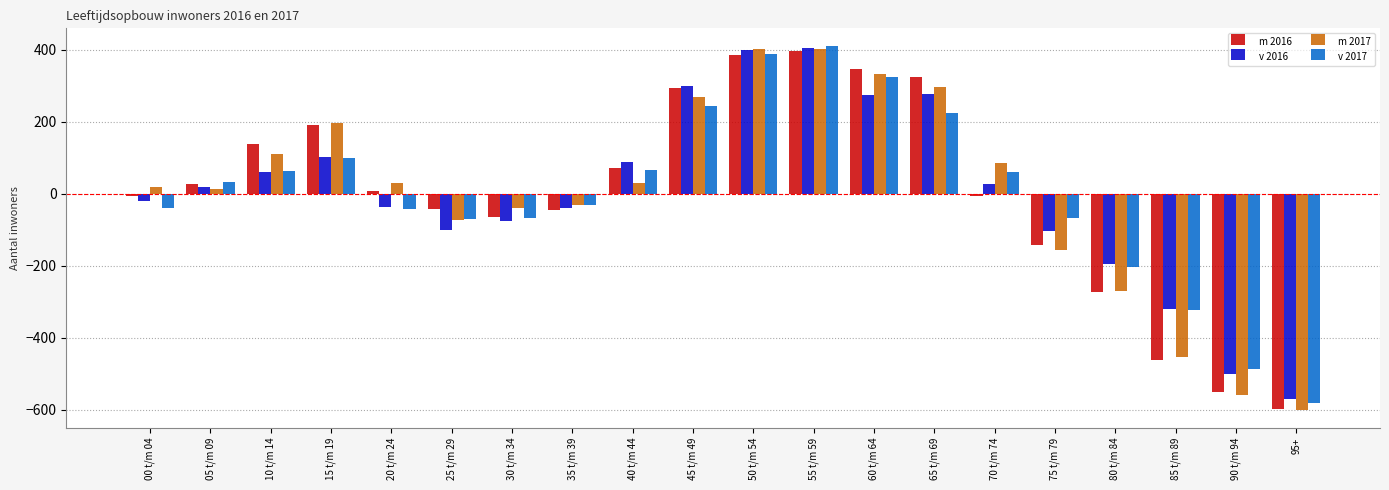

What is the total value across all series at 25 t/m 29?

-284.4